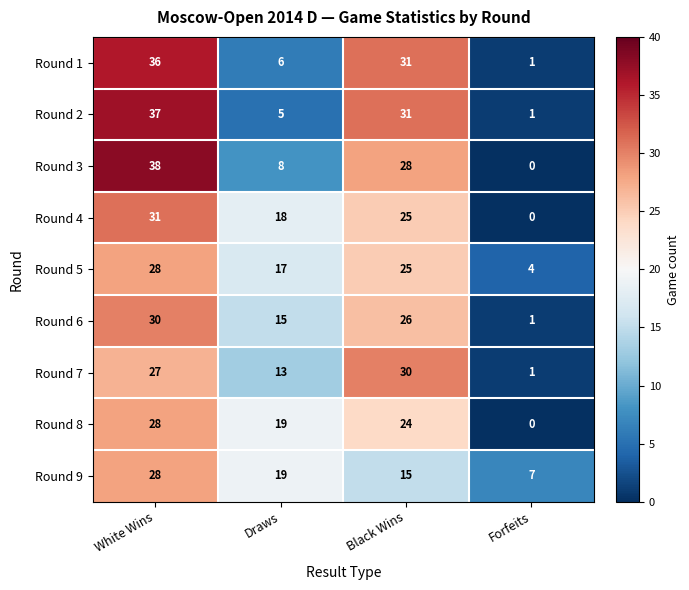

How many categories are shown in the chart?

4